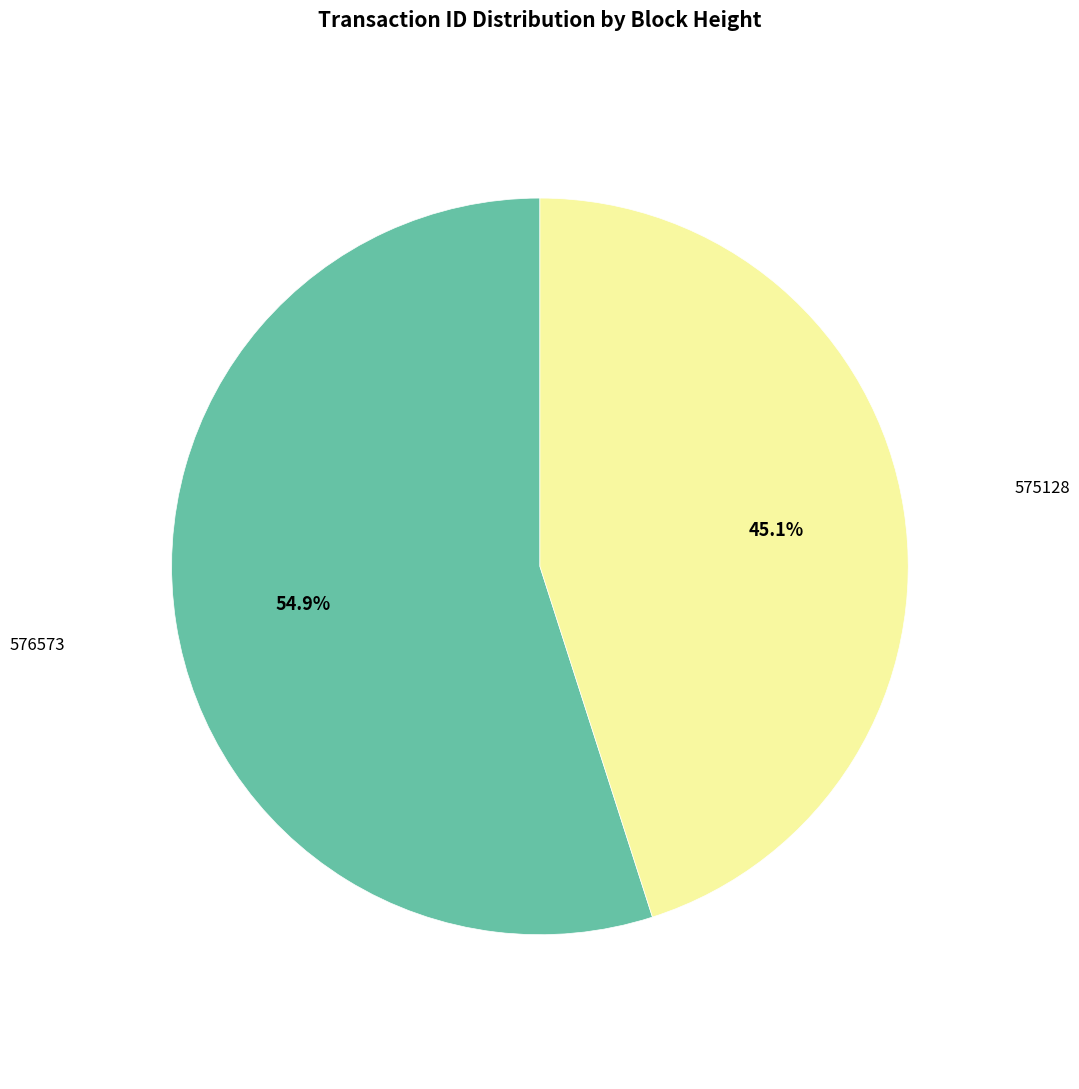

Does any single category account for the majority?

Yes